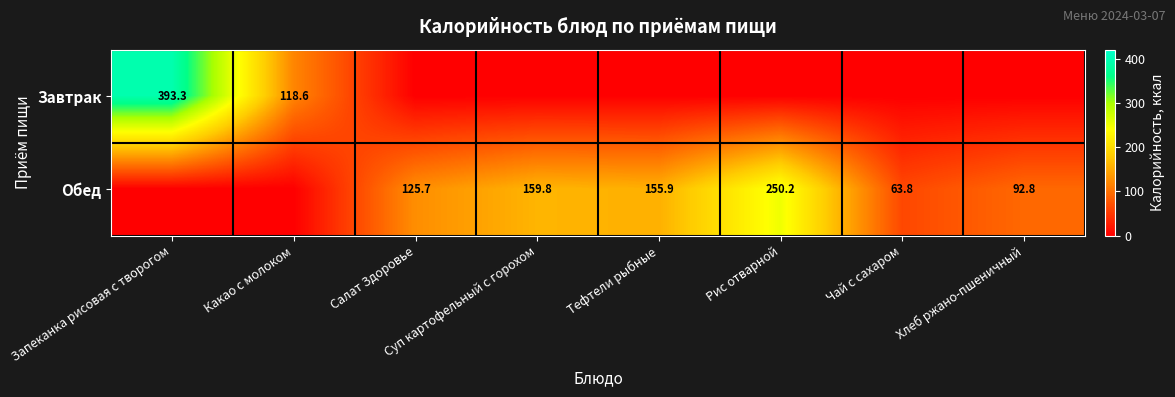

What is the difference between the Обед values at Рис отварной and Хлеб ржано-пшеничный?

157.4